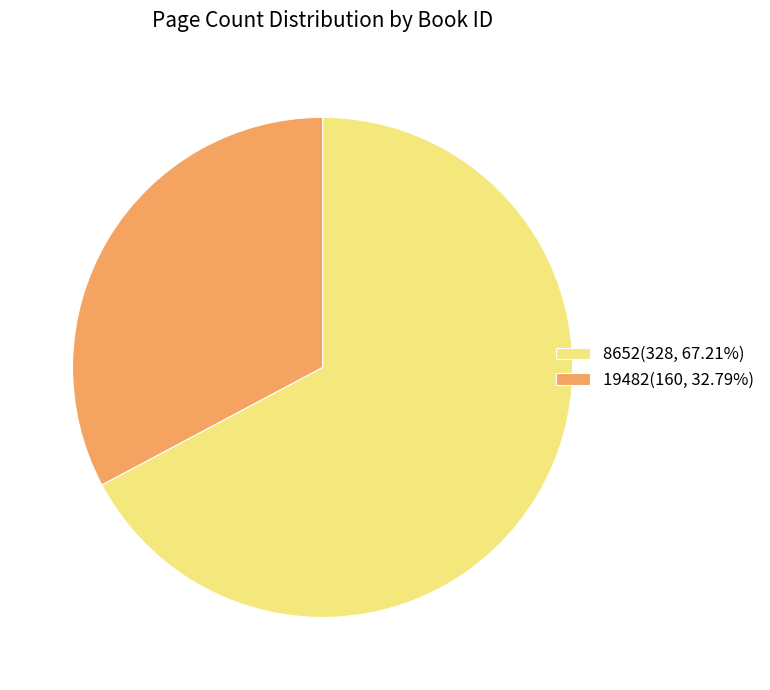

Is there any slice that represents more than half of the pie?

Yes